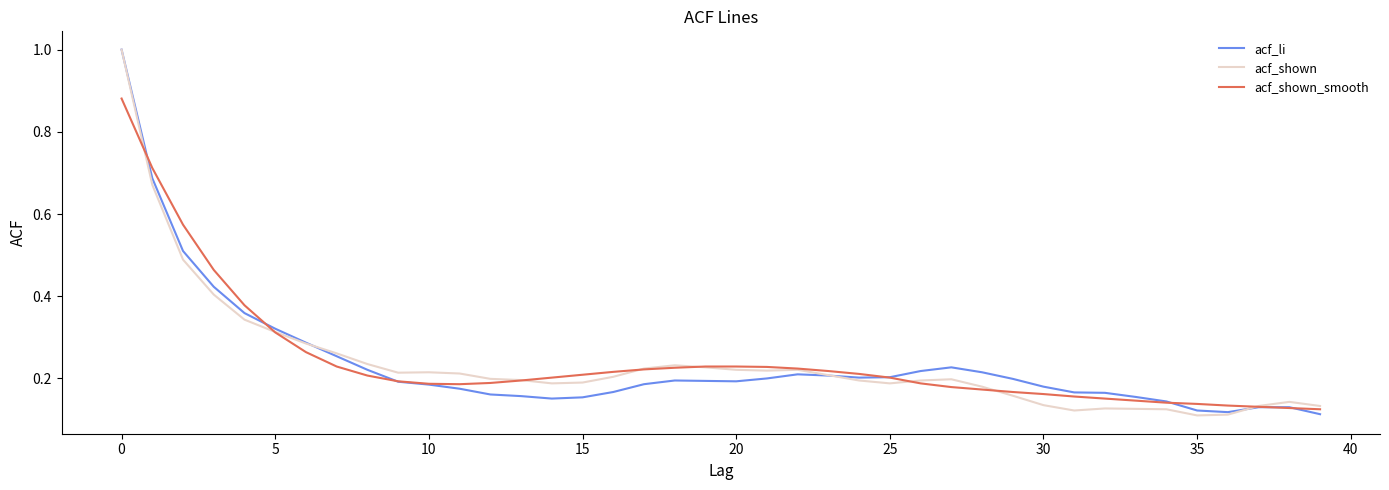

In acf_shown_smooth, how many points are lower than both neighbors (excluding endpoints)?

1